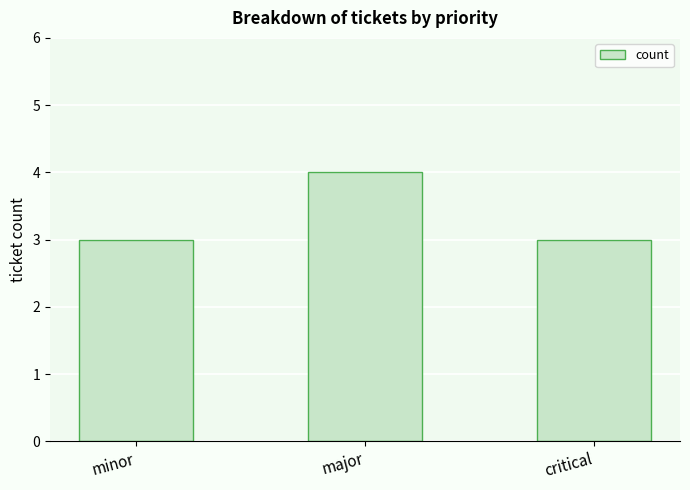

Reading left to right, extract all data points from this chart.

minor=3	major=4	critical=3